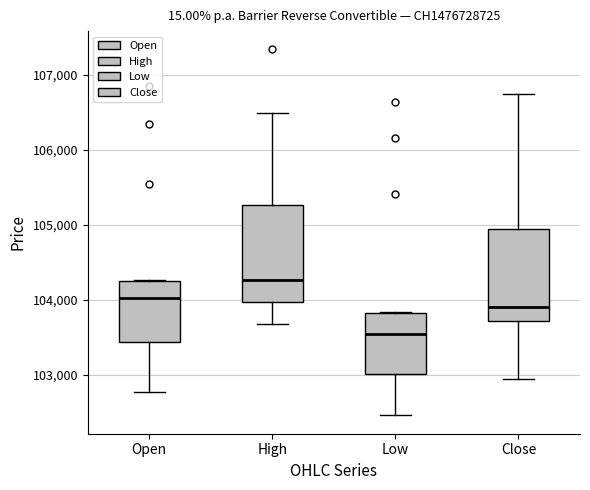

Which box's median line is the lowest?

Low